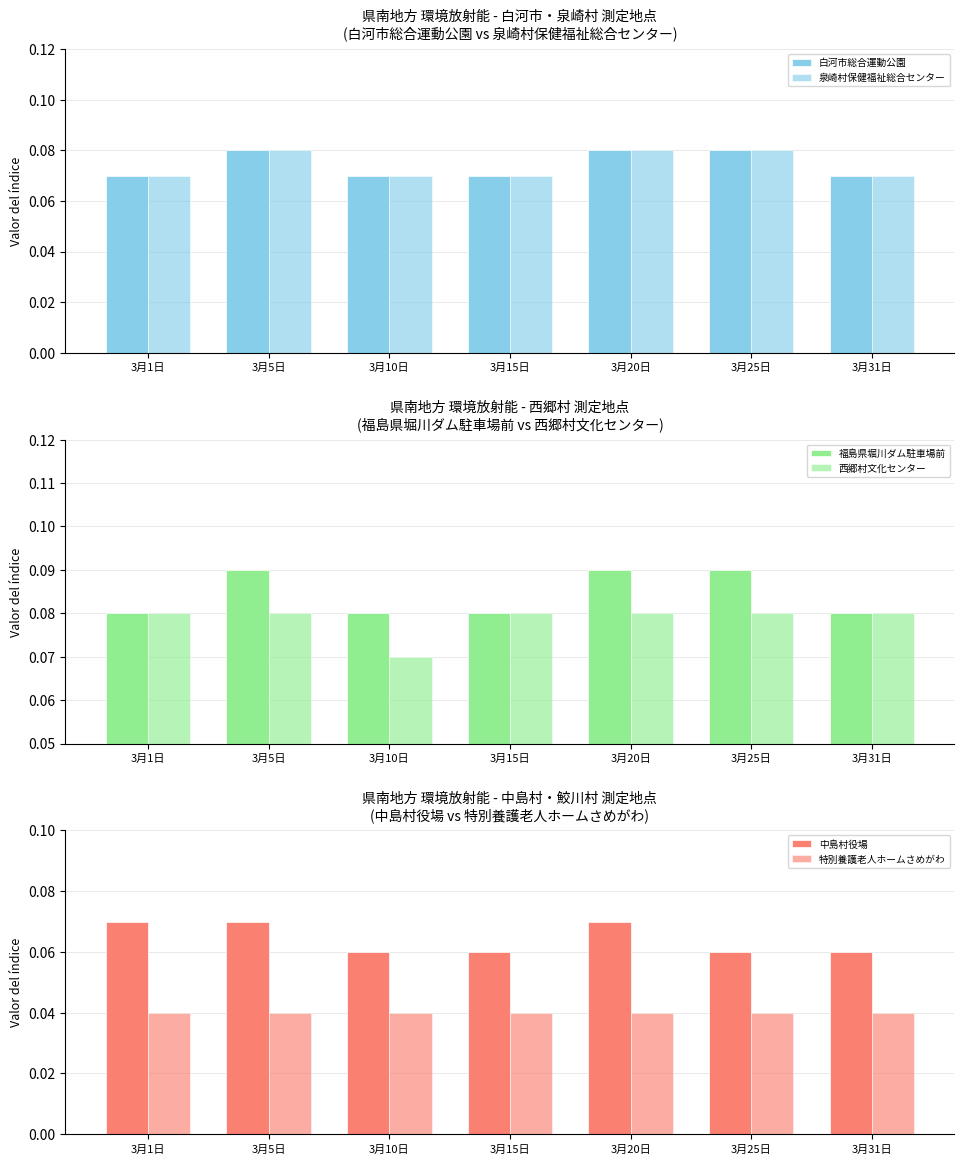

Reading left to right, list all the values displayed in this chart.

白河市総合運動公園: 0.1	0.1	0.1	0.1	0.1	0.1	0.1
泉崎村保健福祉総合センター: 0.1	0.1	0.1	0.1	0.1	0.1	0.1
福島県堀川ダム駐車場前: 0.1	0.1	0.1	0.1	0.1	0.1	0.1
西郷村文化センター: 0.1	0.1	0.1	0.1	0.1	0.1	0.1
中島村役場: 0.1	0.1	0.1	0.1	0.1	0.1	0.1
特別養護老人ホームさめがわ: 0.0	0.0	0.0	0.0	0.0	0.0	0.0